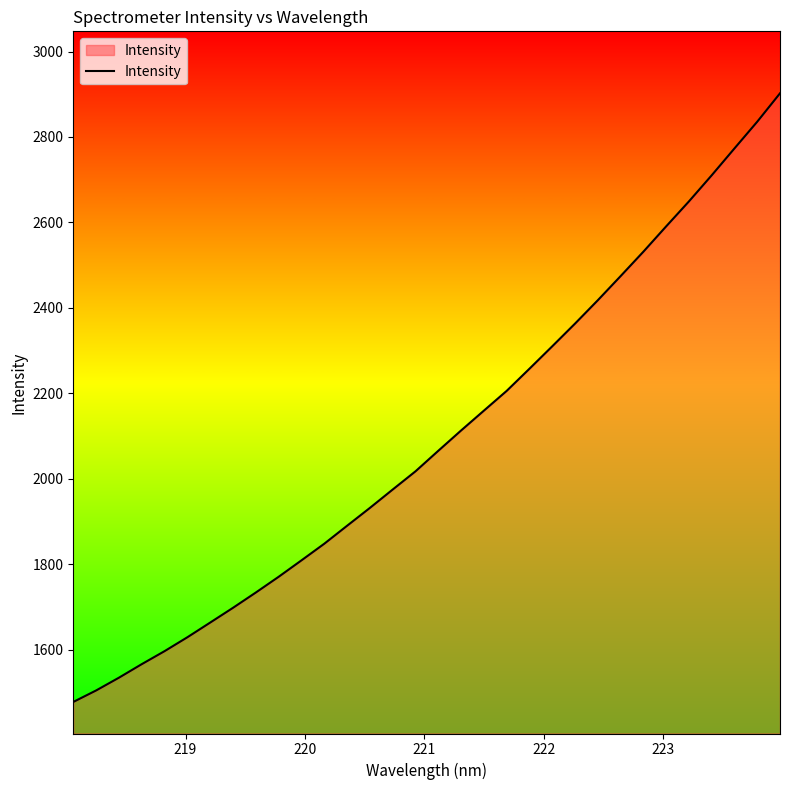

How many lines are shown in the chart?

1